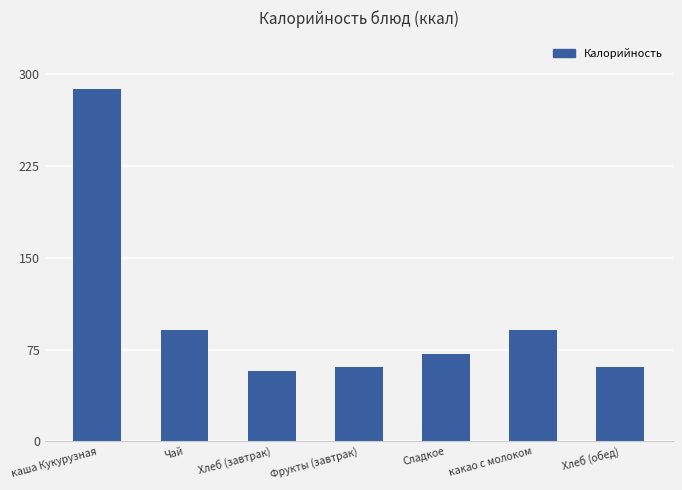

The value at каша Кукурузная is 288.0. True or false?

True